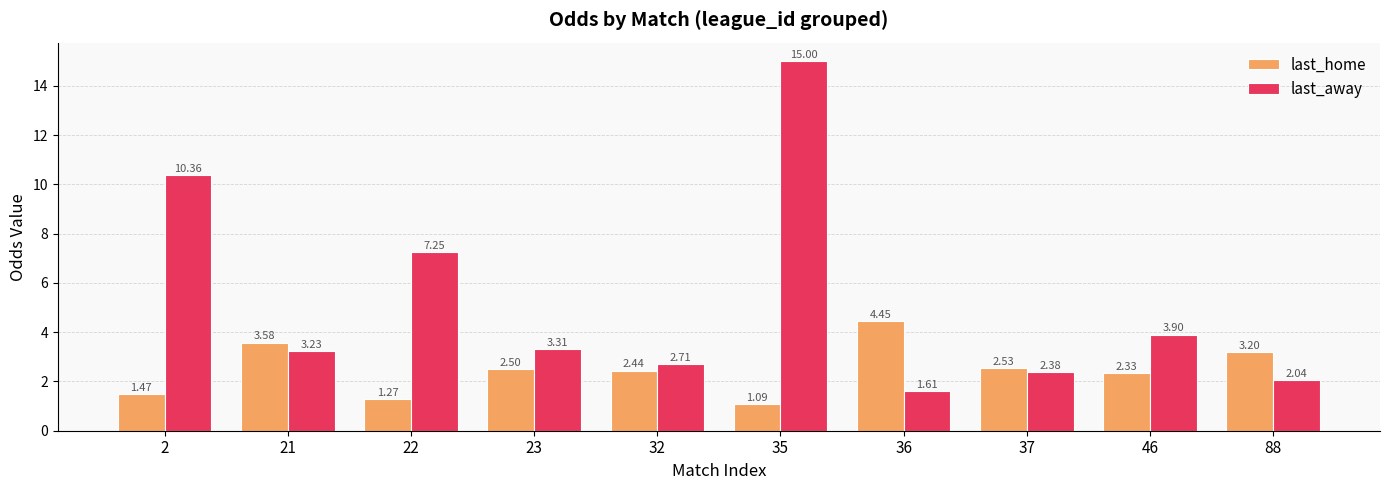

Which series has the widest spread of values?

last_away